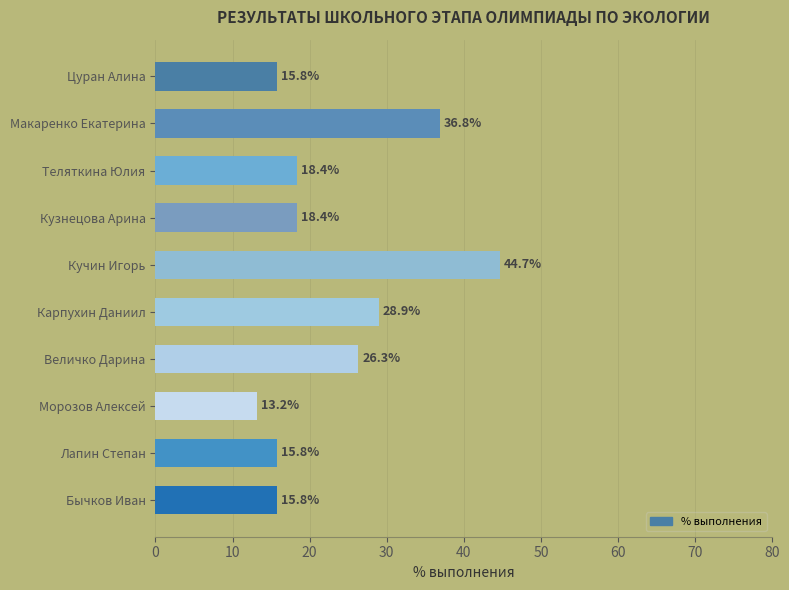

What is the average value?

23.4